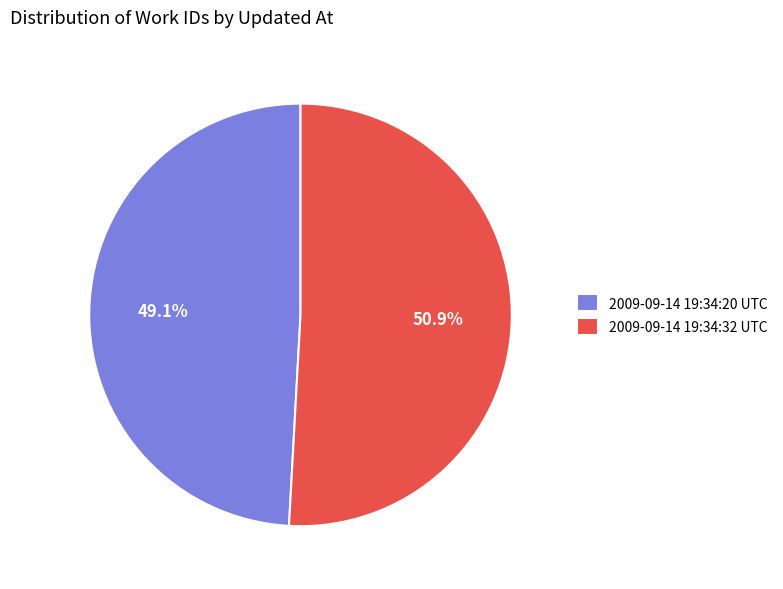

Which category accounts for the majority?

2009-09-14 19:34:32 UTC